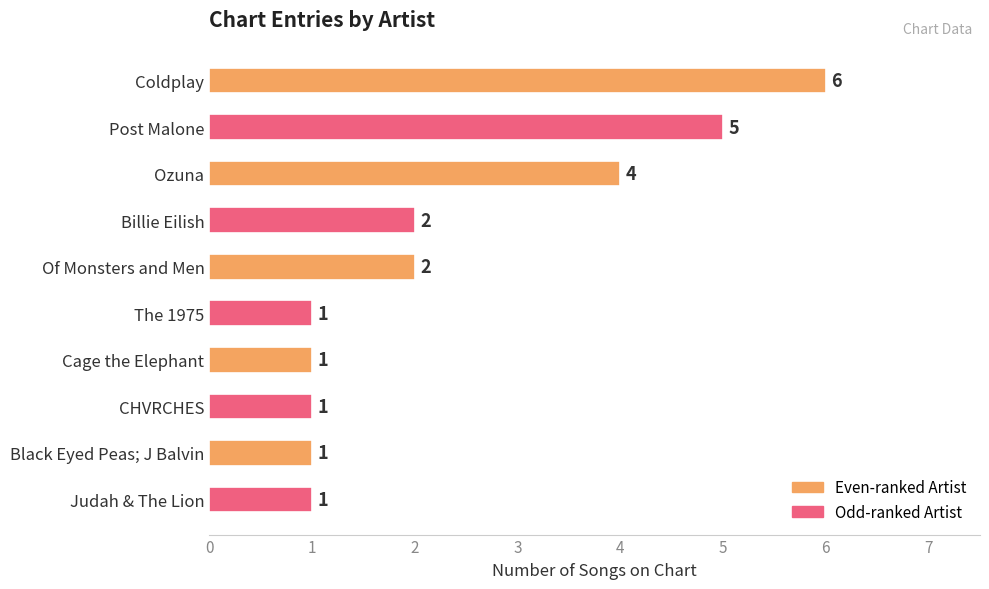

Is it true that the value at Cage the Elephant is 1?

True